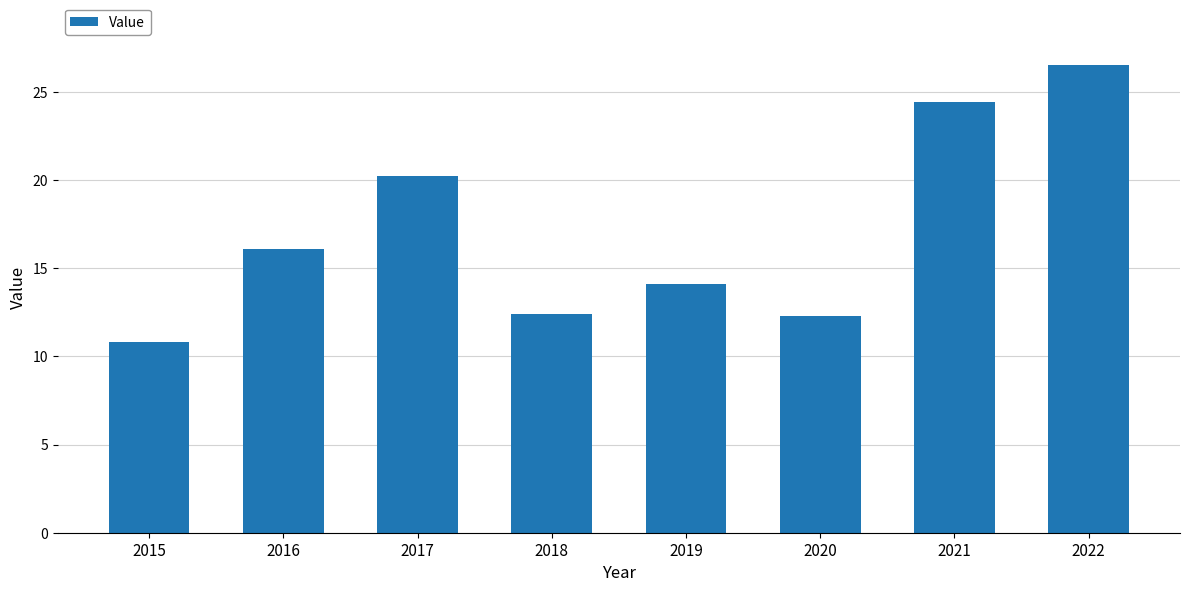

Which has a higher value, 2019 or 2015?

2019